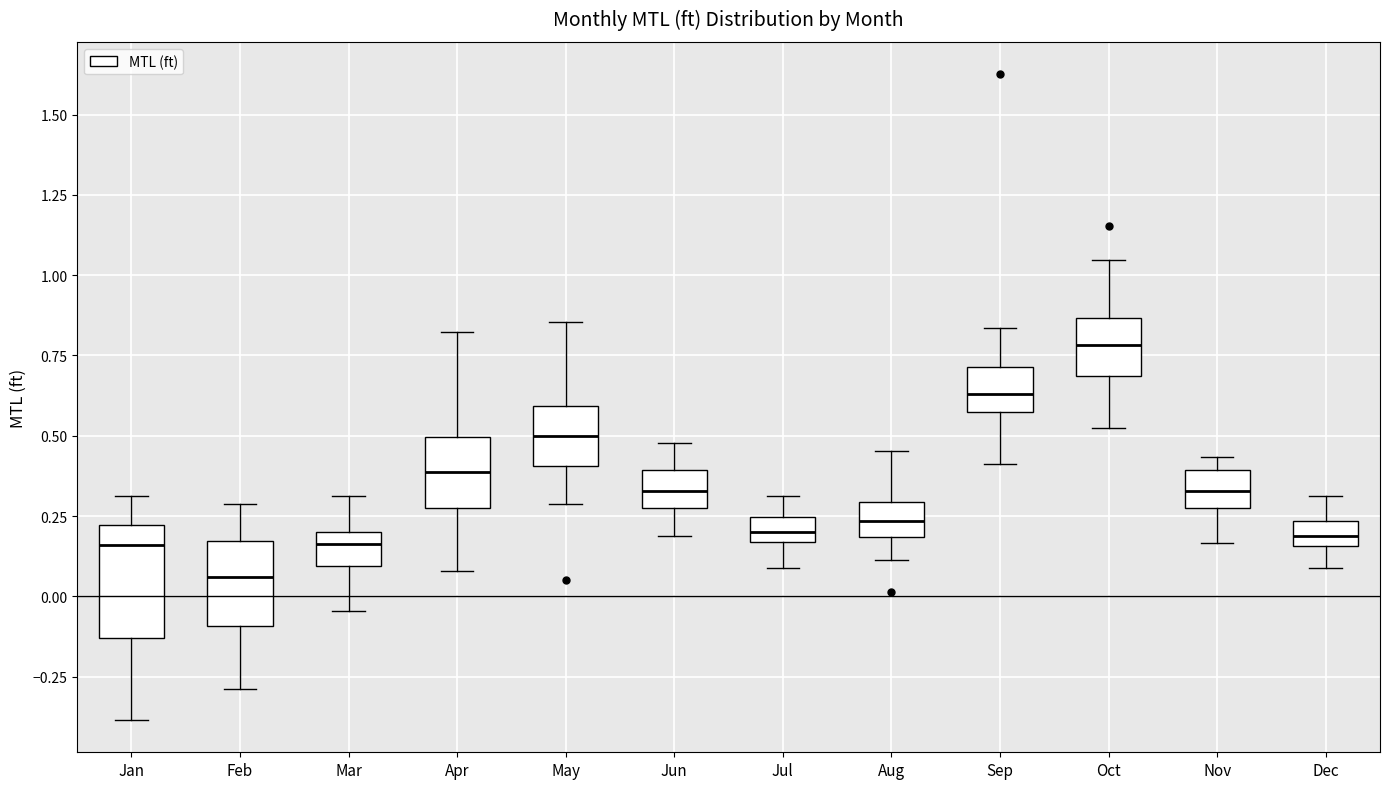

Which box has the lowest median line?

Feb